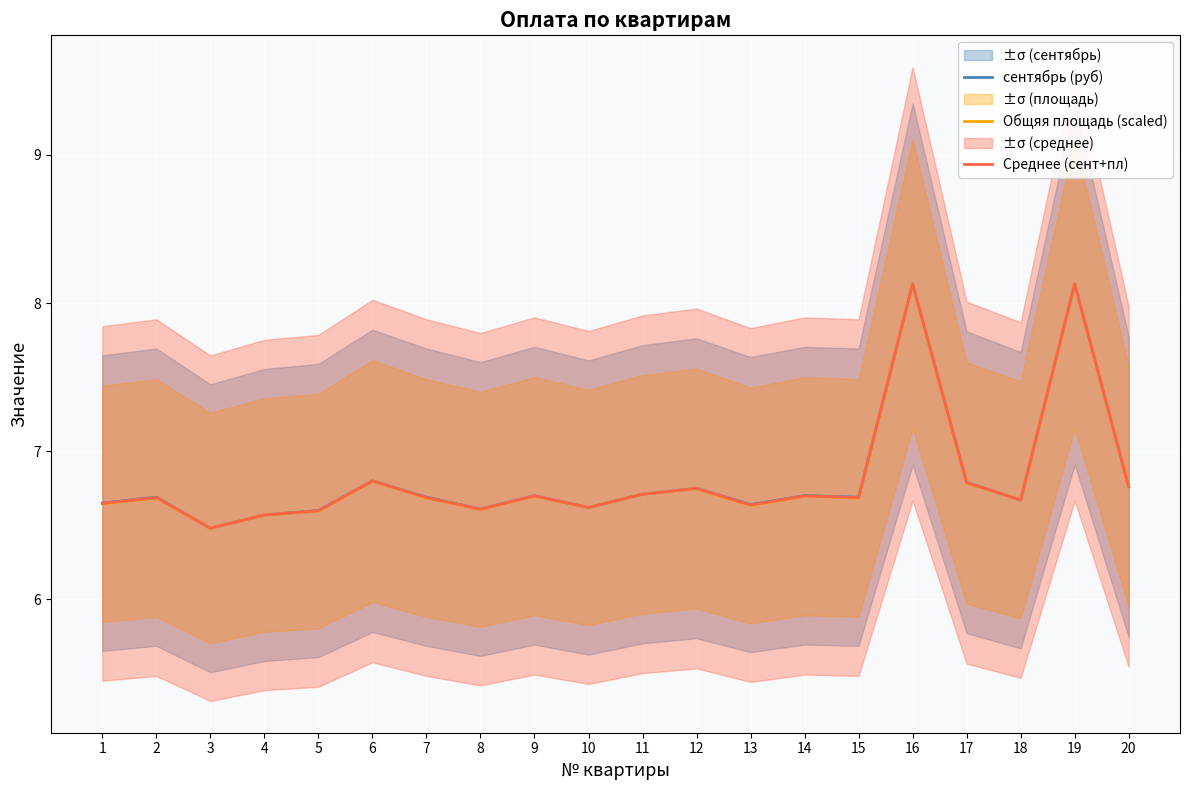

What is the average value of the сентябрь (руб) series?

6.8